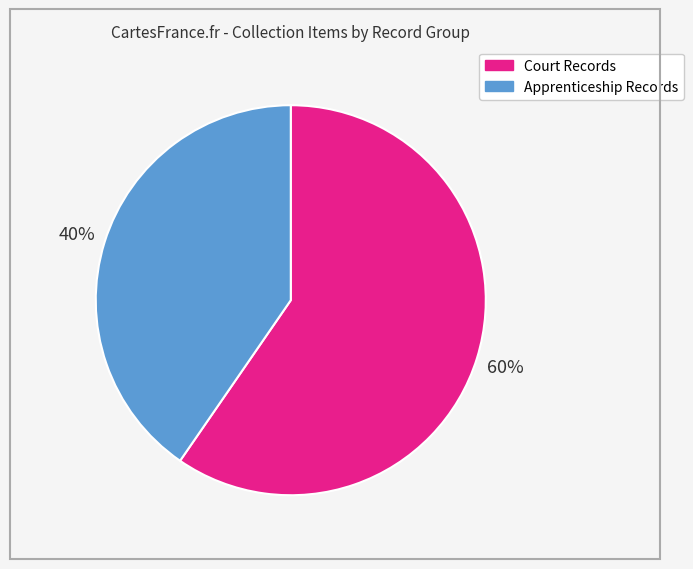

To the nearest percent, what is the average slice percentage?

50%